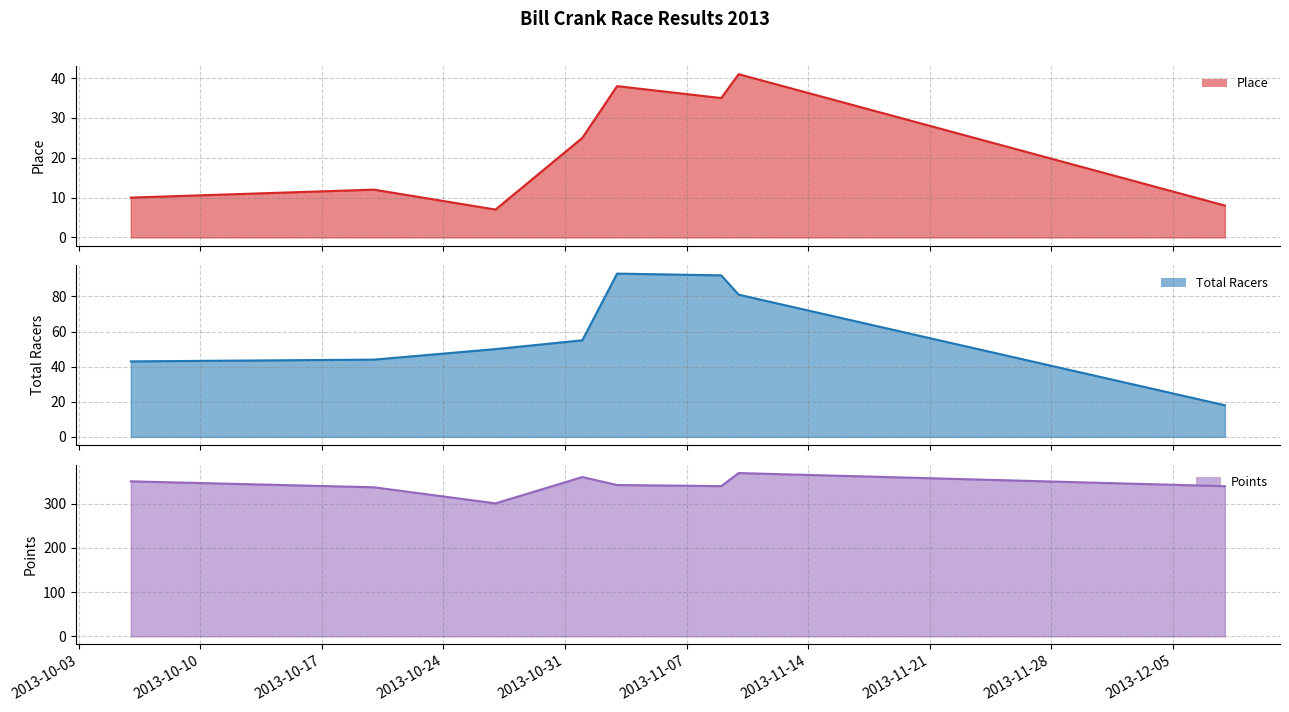

Which category has the lowest value across all series?

2013-10-27